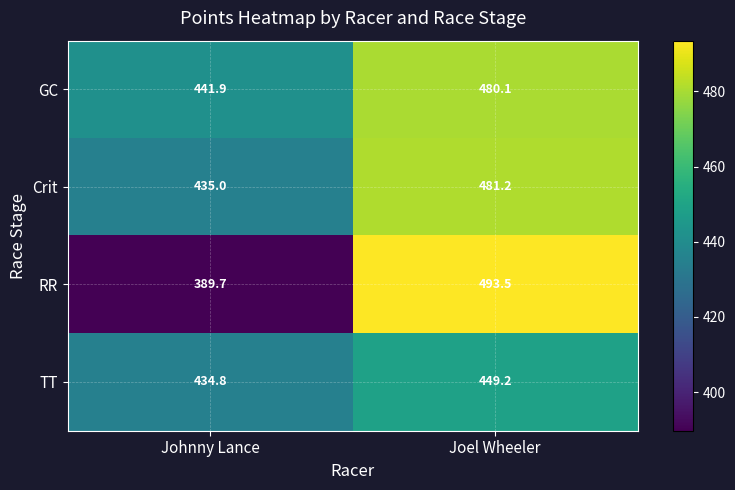

Is it true that TT equals 626.6 at Joel Wheeler?

False